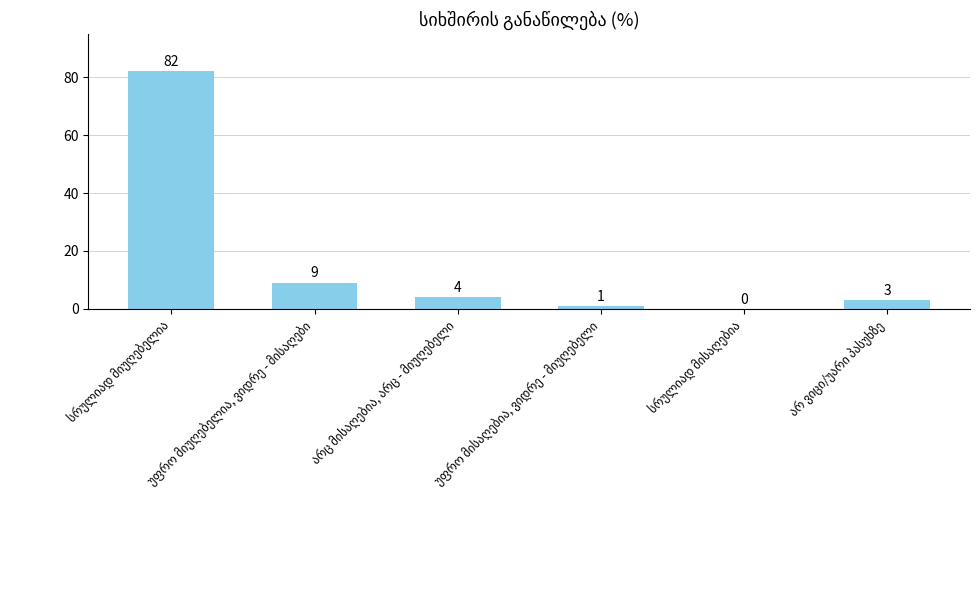

What is the sum of all values?

99